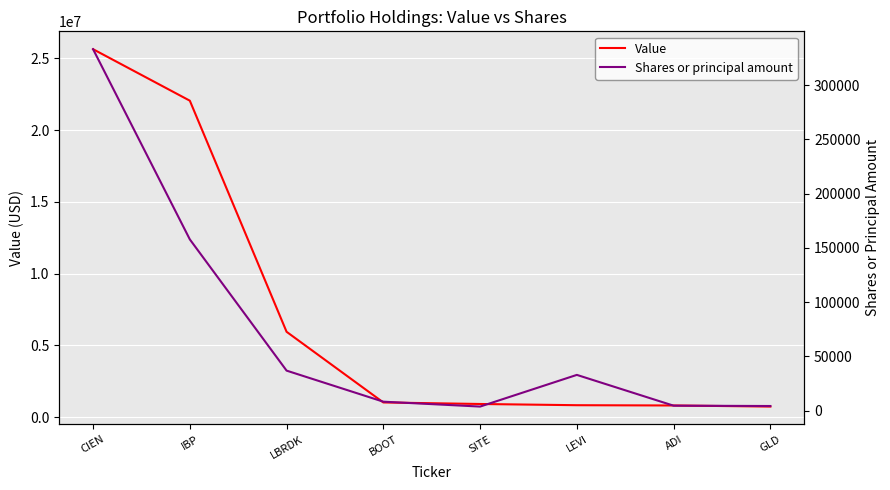

Which series has the largest total across all categories?

Value